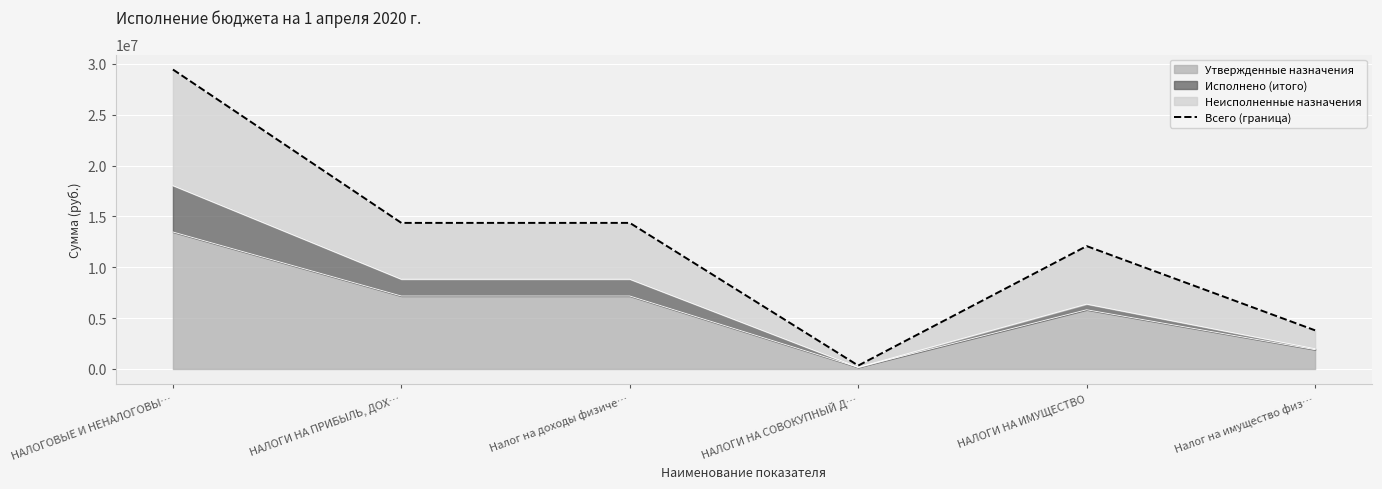

How many points are higher than both their immediate neighbors (excluding endpoints)?

1